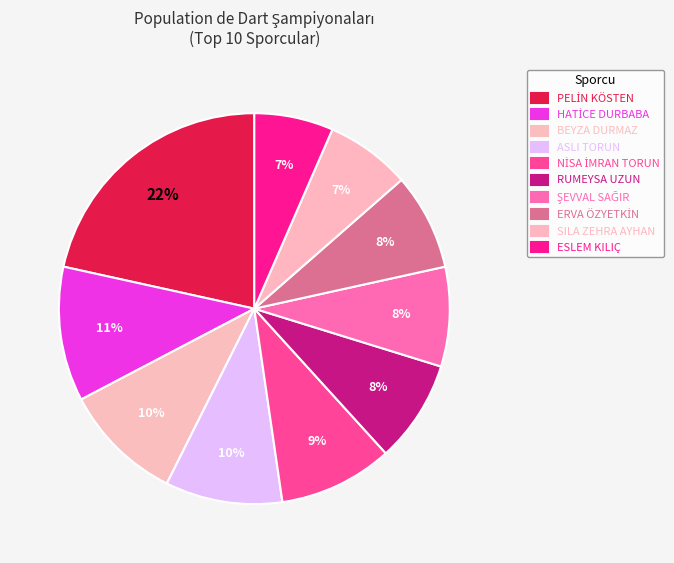

How many slices are in this pie chart?

10